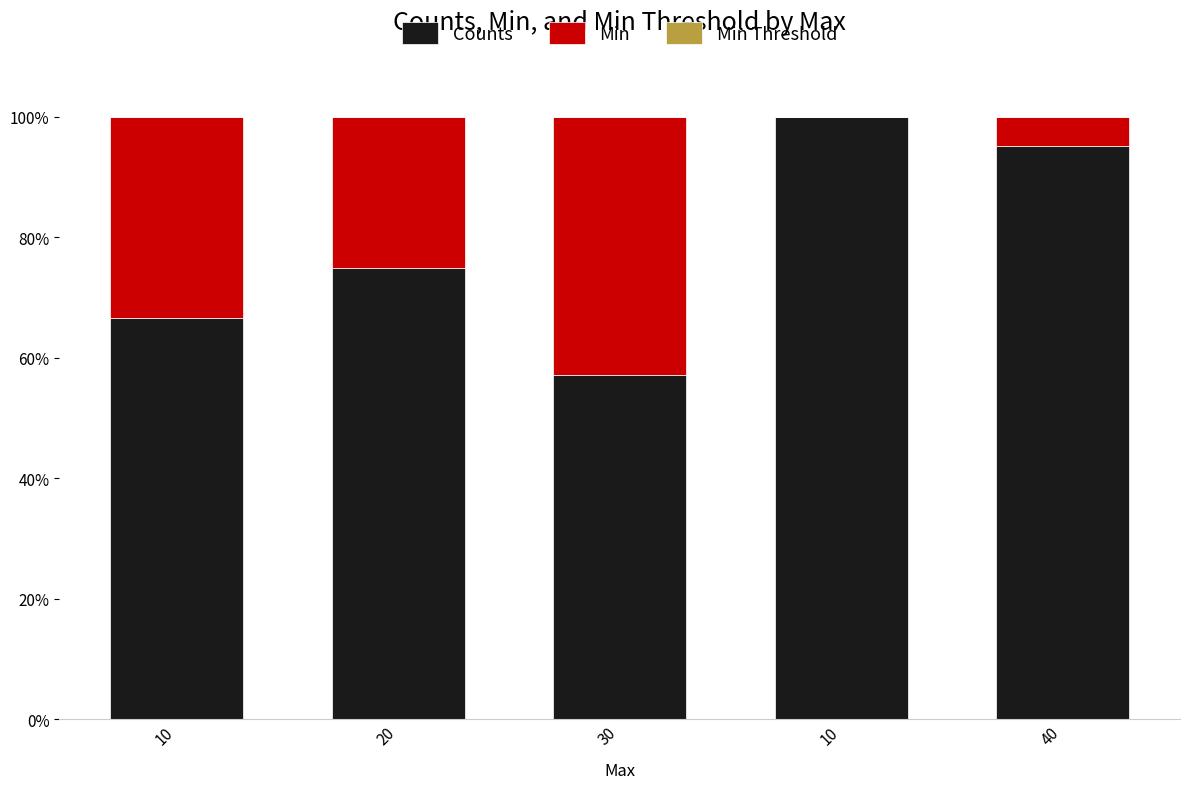

Does the chart contain stacked bars?

Yes